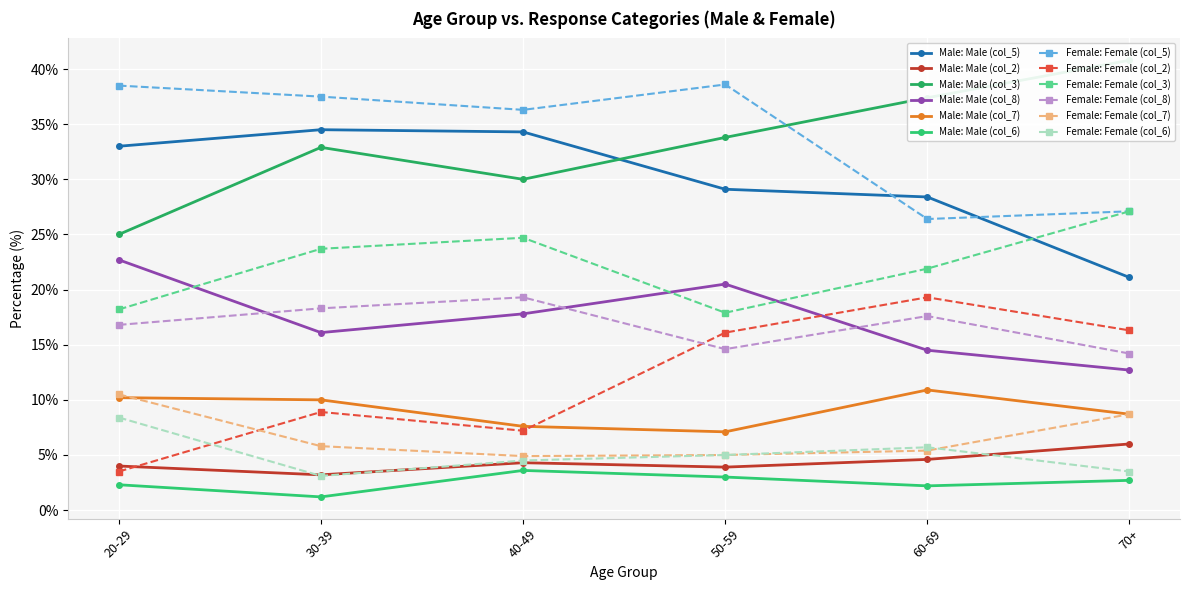

True or false: Female: Female (col_6) and Male: Male (col_7) intersect in this chart.

False